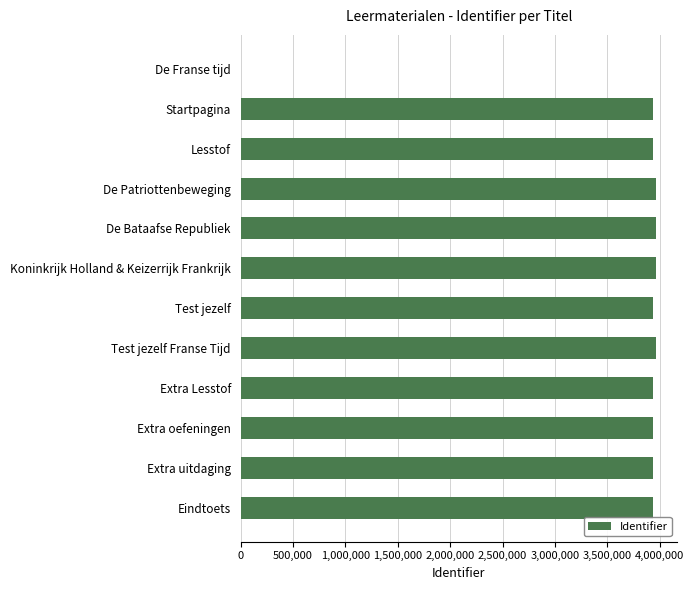

What is the sum of the values at Extra uitdaging and De Franse tijd?

3937424